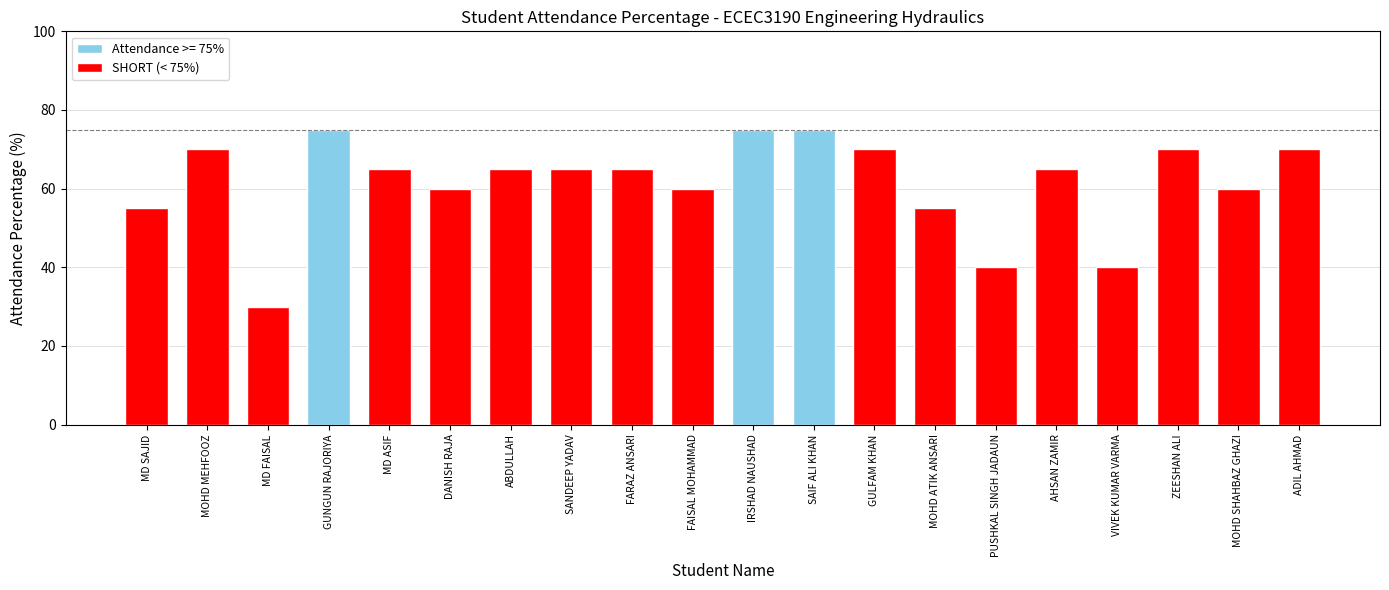

Reading left to right, list all the values displayed in this chart.

55	70	30	75	65	60	65	65	65	60	75	75	70	55	40	65	40	70	60	70